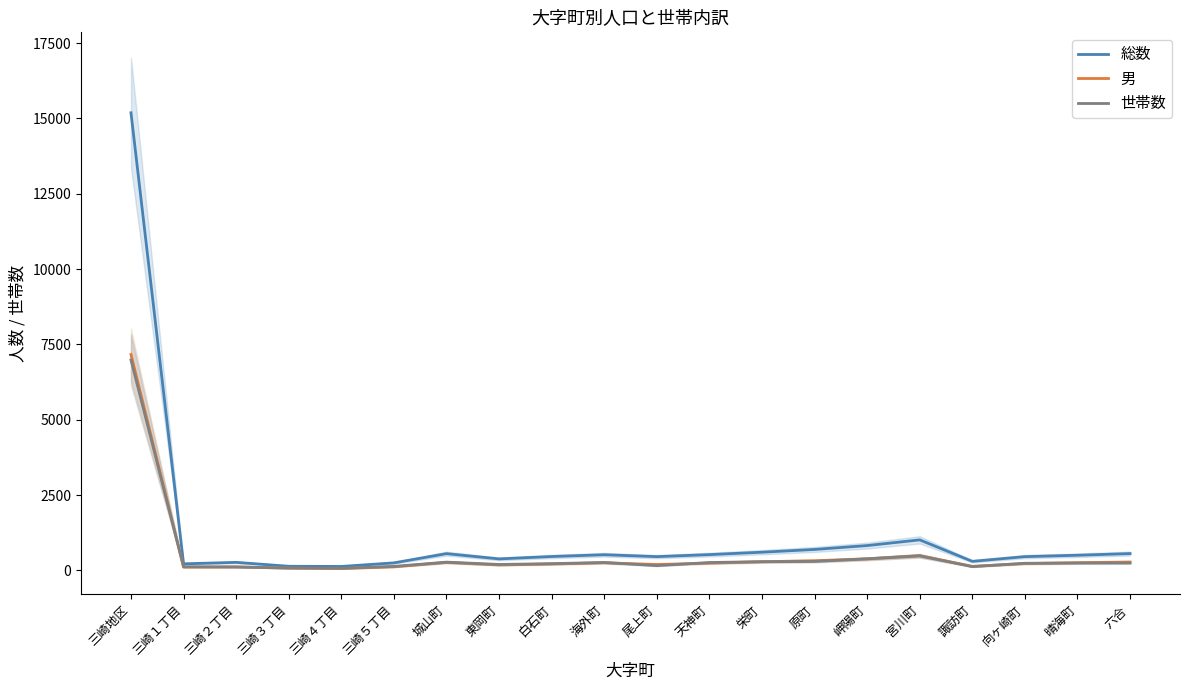

The value of 男 at 原町 is 521. True or false?

False